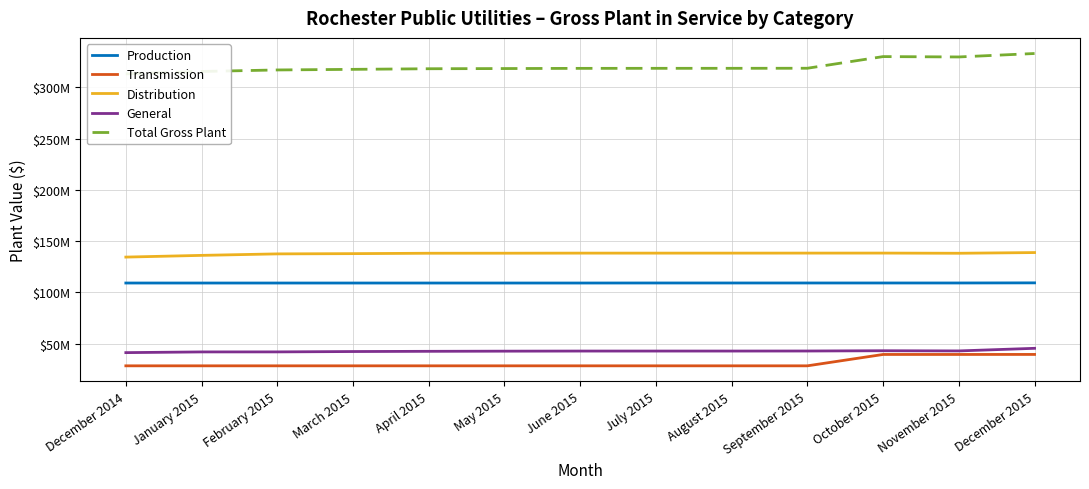

At which label does Transmission reach its peak?

December 2015